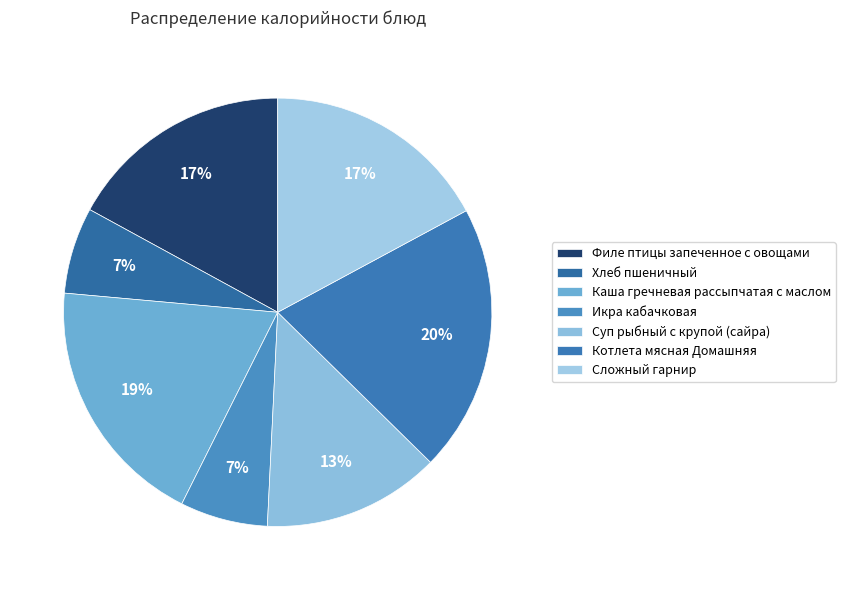

Which slice is the smallest?

Хлеб пшеничный